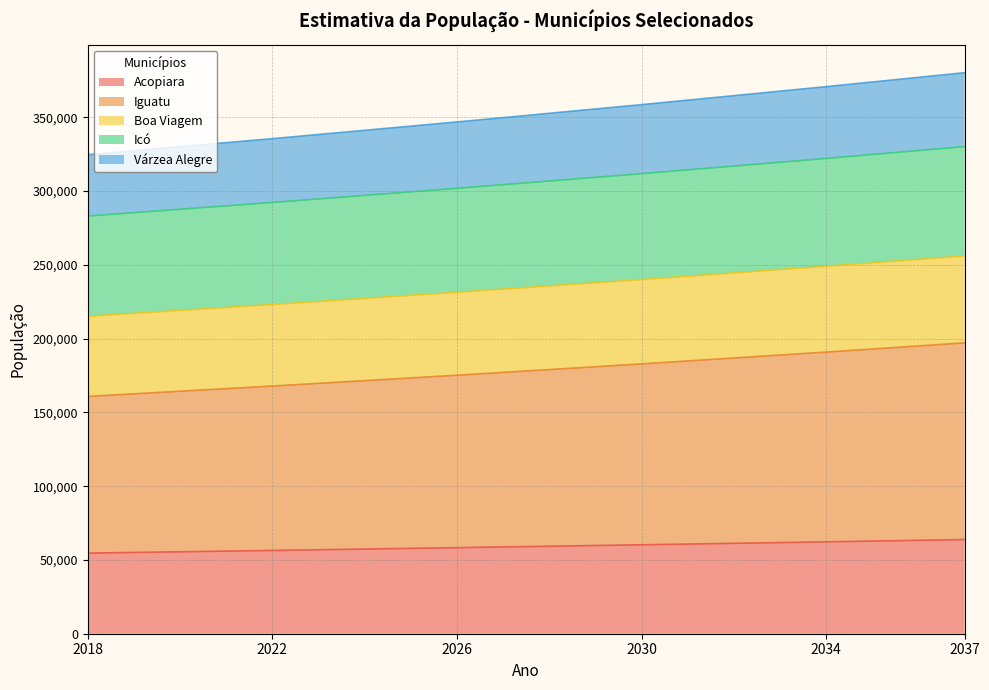

At which category is the sum across all series the highest?

2037